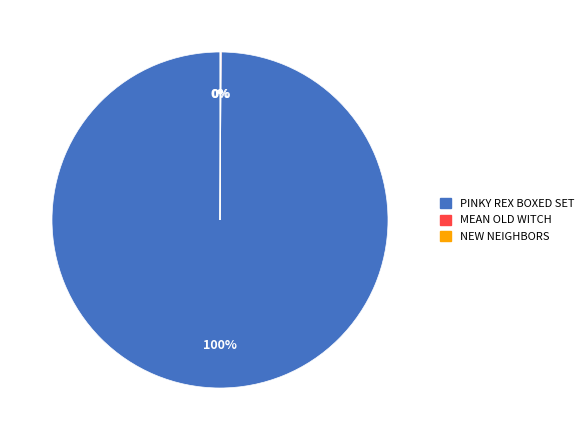

The PINKY REX BOXED SET slice represents 100% of the pie. True or false?

True